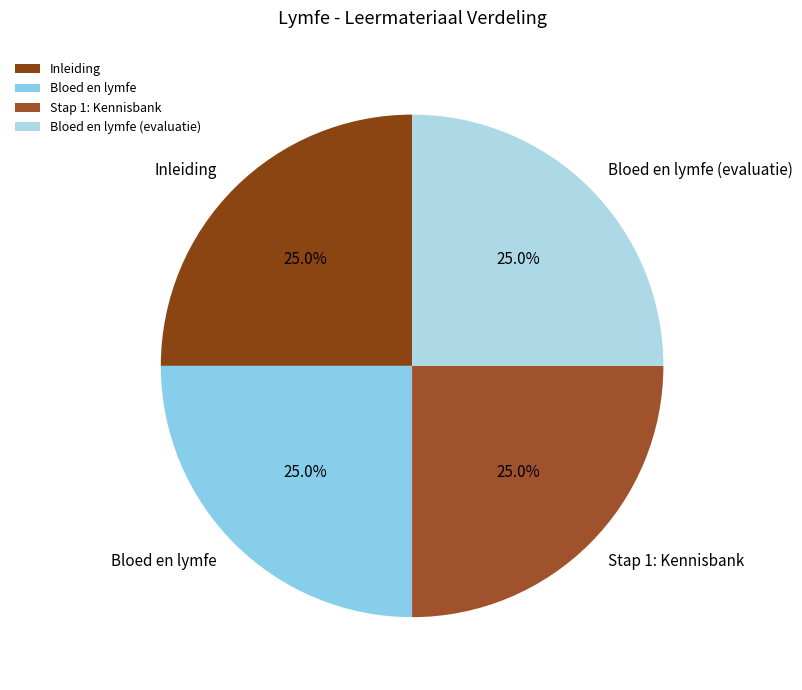

To the nearest percent, what percentage of the pie is Inleiding?

25%